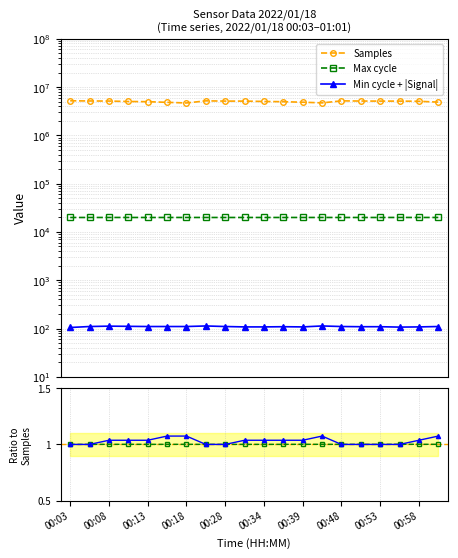

Is the value of Min cycle + |Signal| at 13 greater than the value of Samples at 14?

No